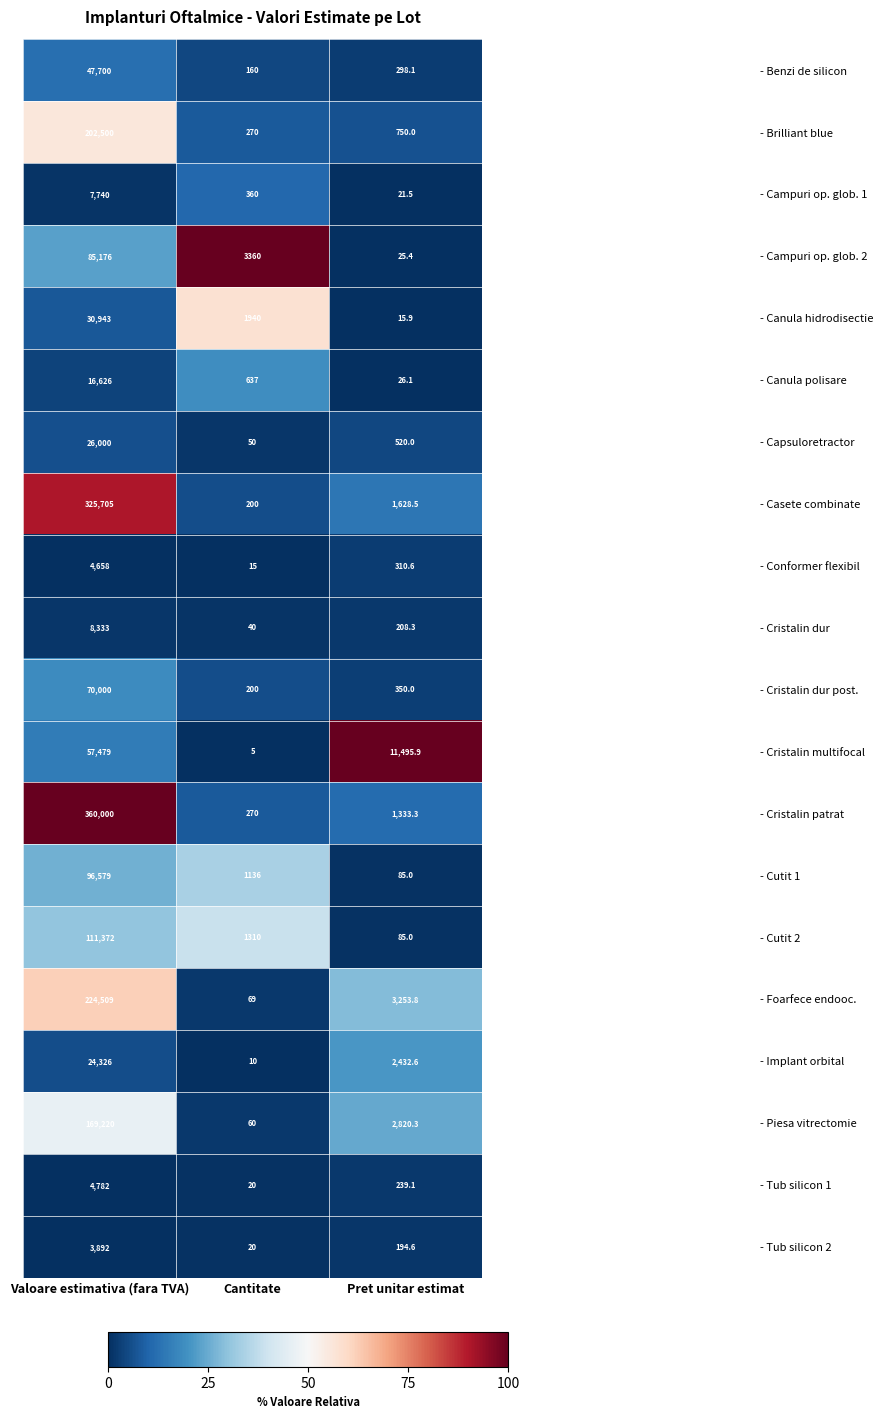

What is the total value across all series at Pret unitar estimat?

26094.0